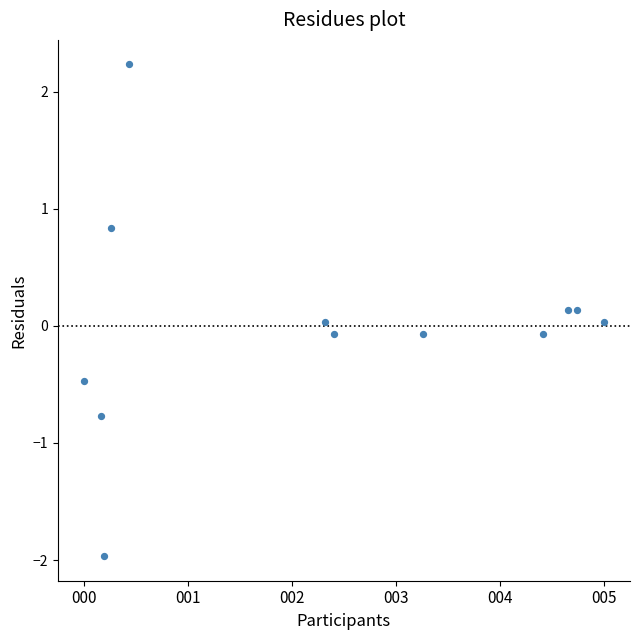

What is the range of Y values (max minus min)?

4.2